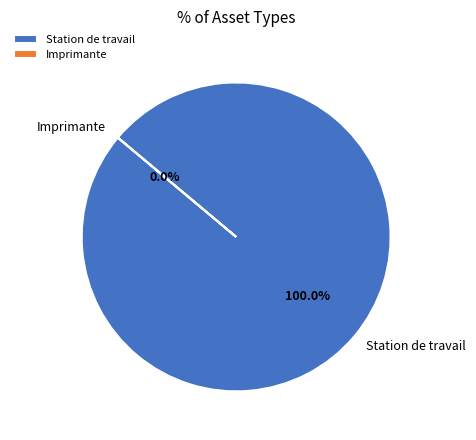

To the nearest percent, what is the difference between the Station de travail and Imprimante slice percentages?

100%